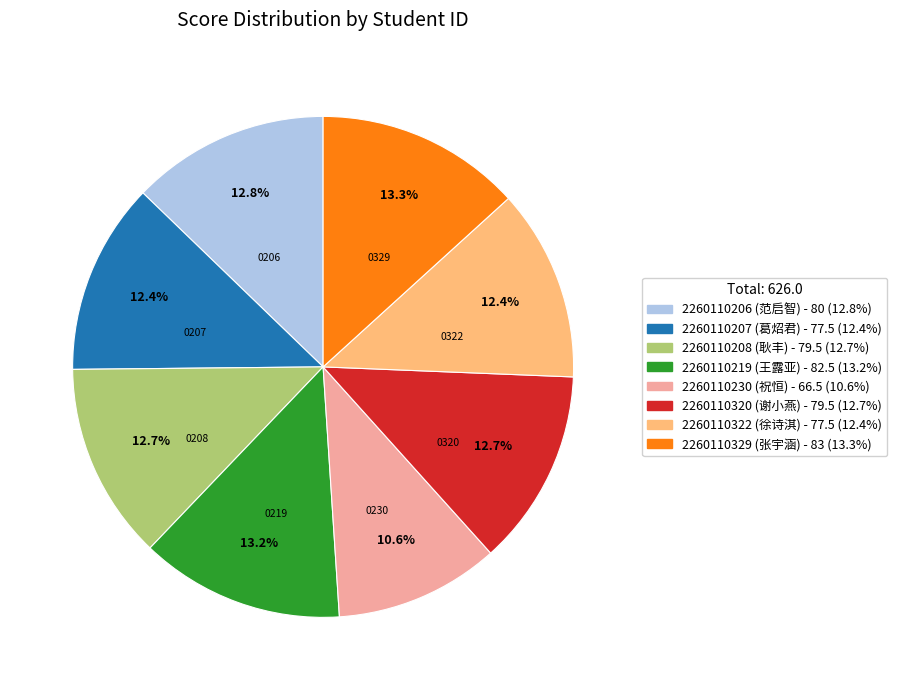

Is it true that 2260110206 is 13% of the pie?

True